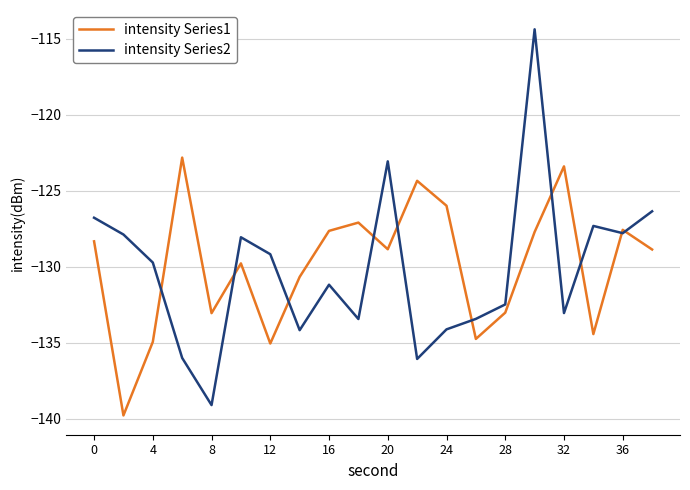

Which series has the widest spread of values?

intensity Series2